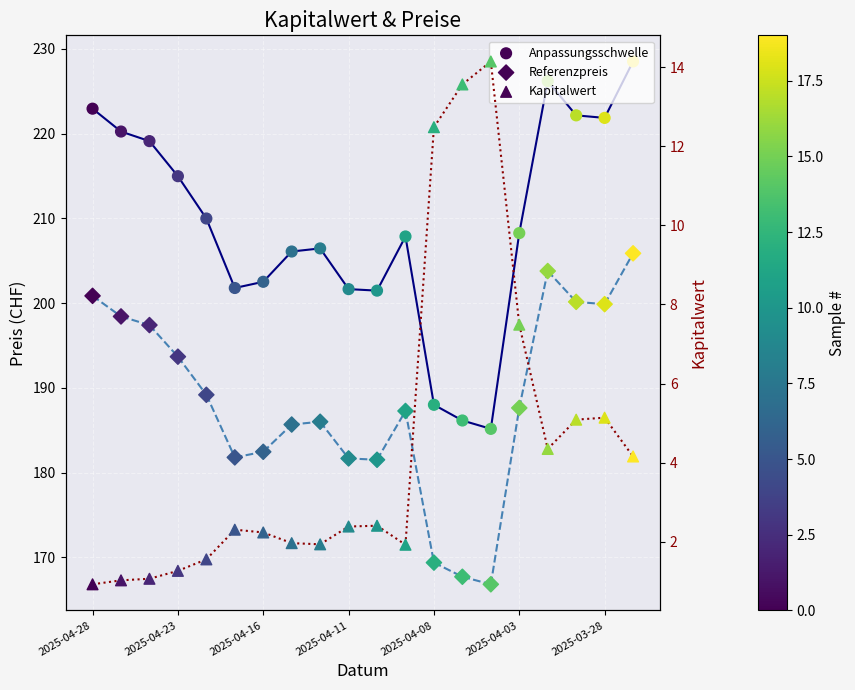

Which series contains the highest Y value?

Anpassungsschwelle